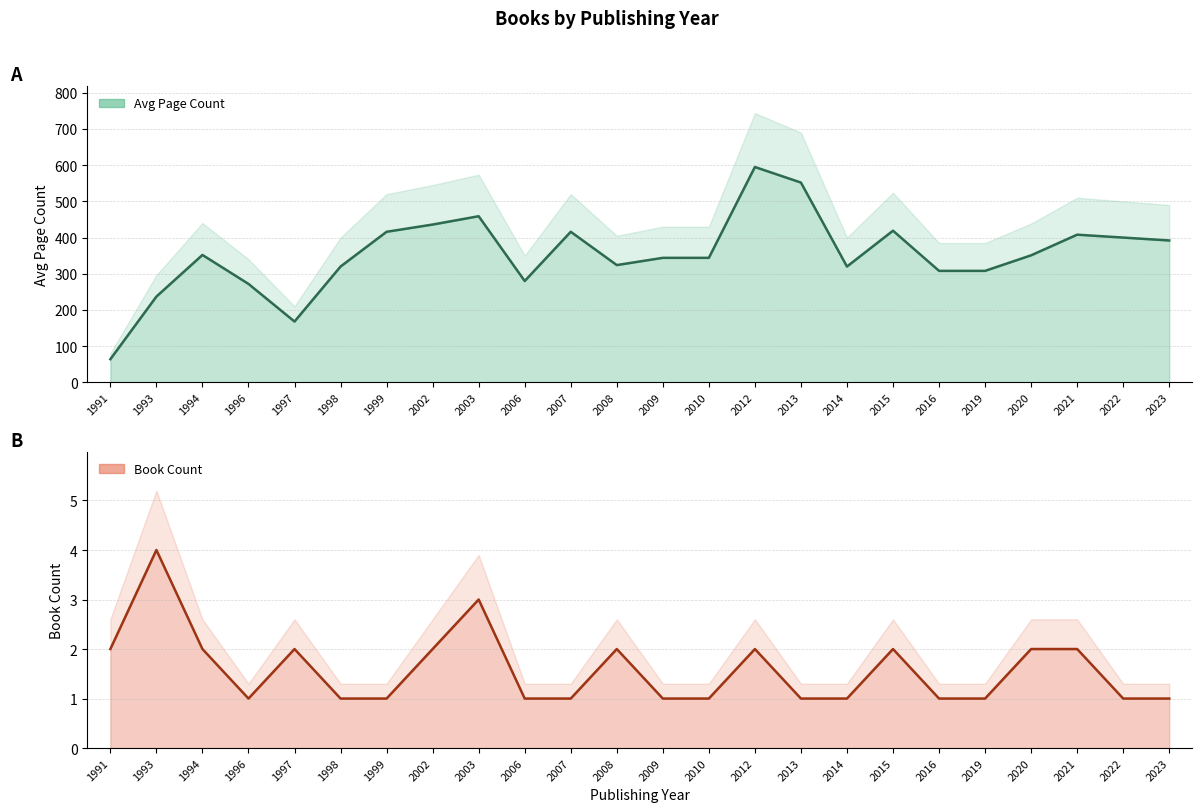

How many Book Count values are between 1 and 2?

22